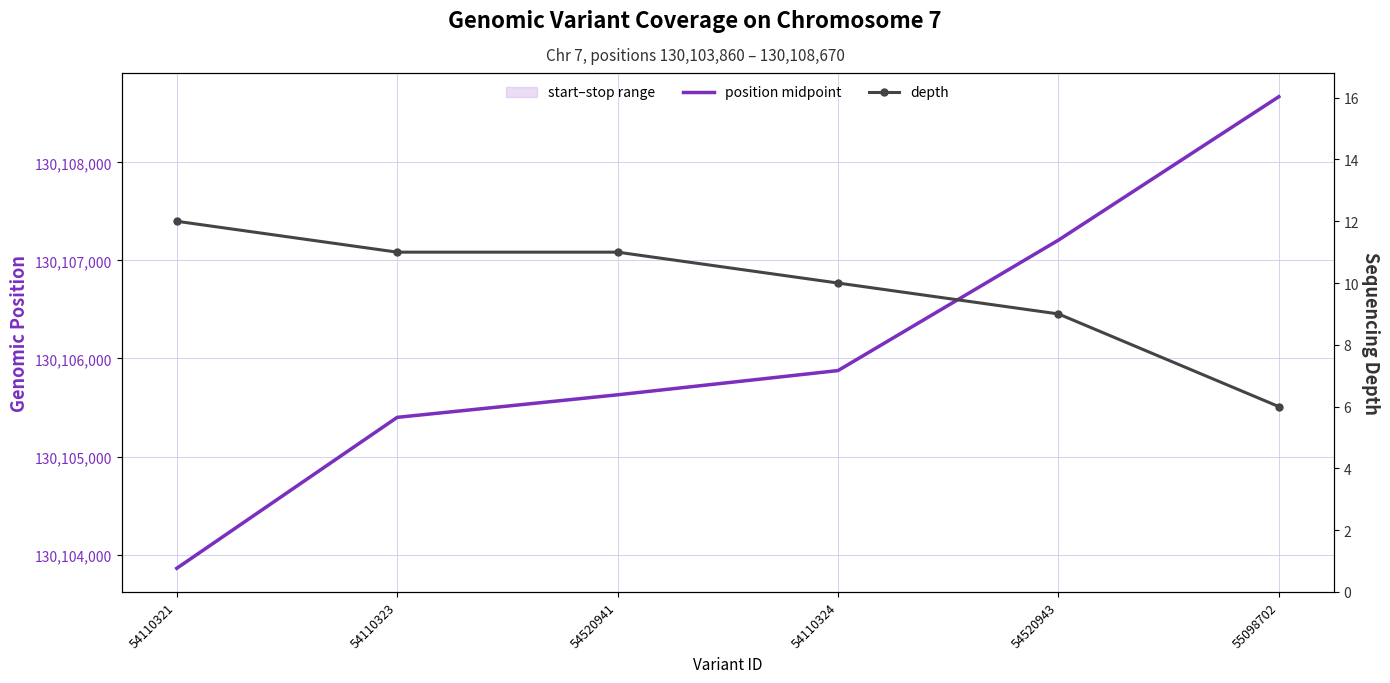

What is the sum of all depth values?

59.0